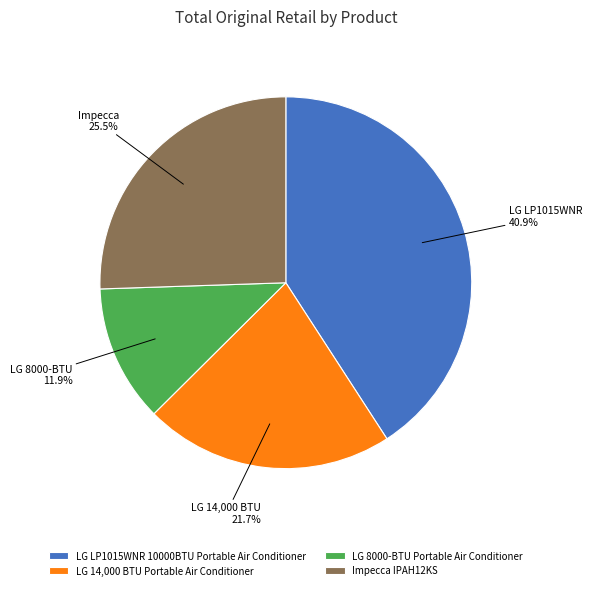

Rank the categories by value from highest to lowest.

LG LP1015WNR 10000BTU Portable Air Conditioner, Impecca IPAH12KS, LG 14,000 BTU Portable Air Conditioner, LG 8000-BTU Portable Air Conditioner